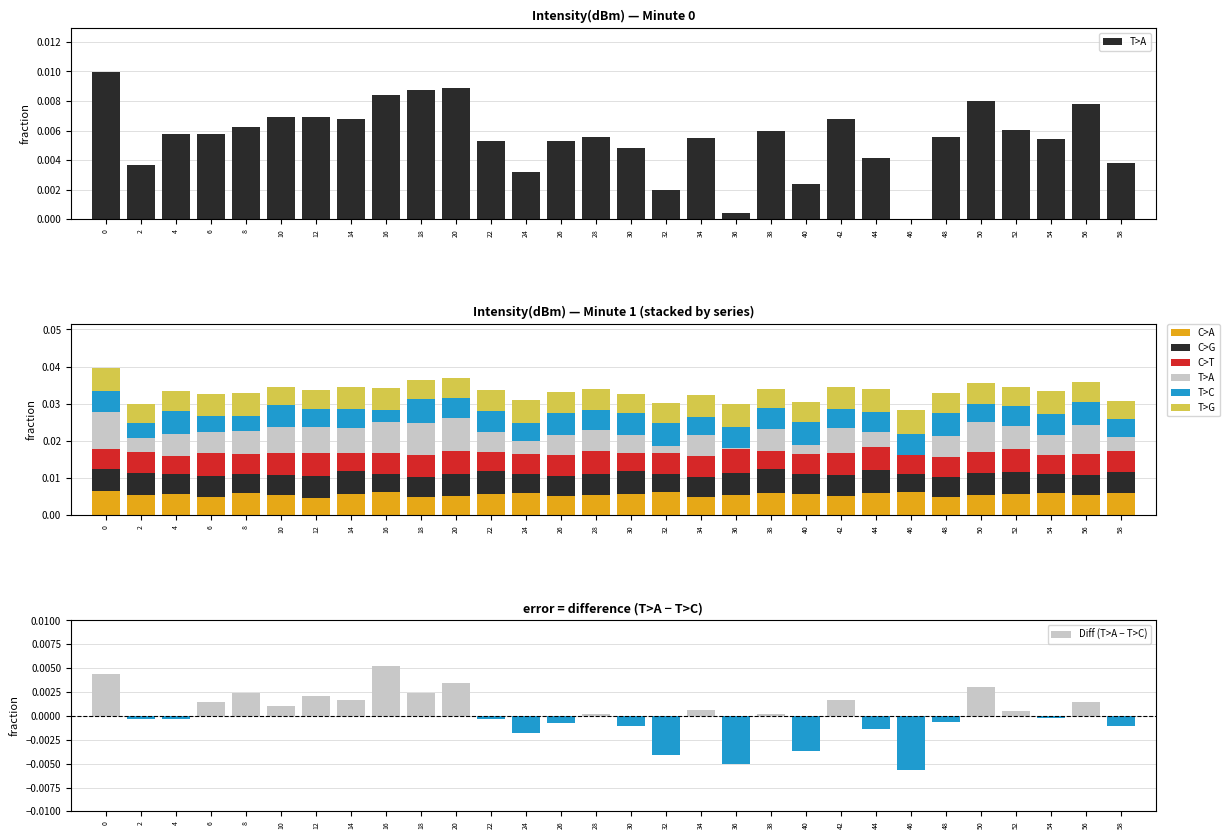

What is the sum of all C>T values?

0.2